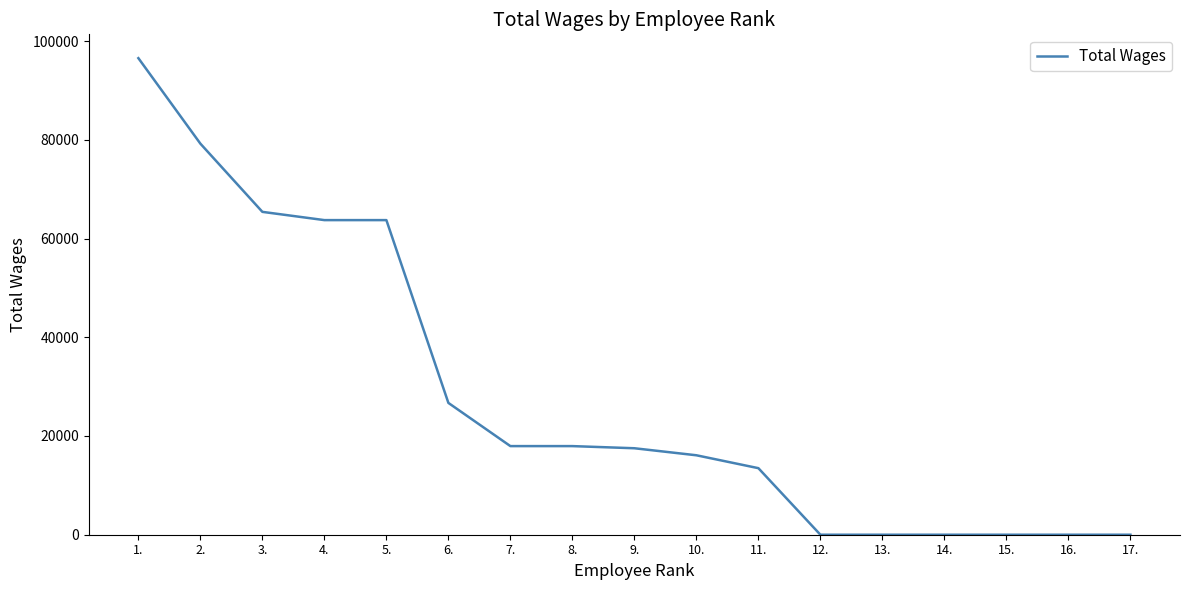

What is the difference between the maximum and minimum values?

96539